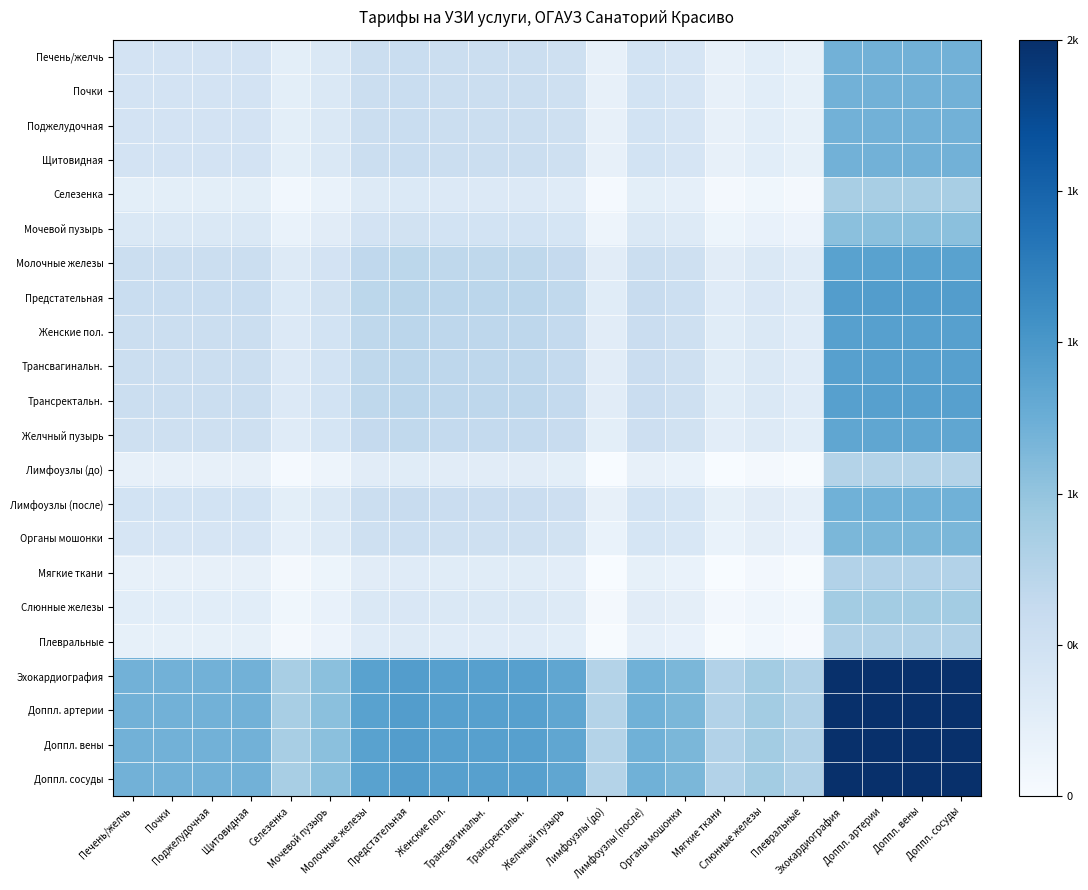

Reading right to left, extract all data points from this chart.

Печень/желчь: Доппл. сосуды=0.5	Доппл. вены=0.5	Доппл. артерии=0.5	Эхокардиография=0.5	Плевральные=0.1	Слюнные железы=0.1	Мягкие ткани=0.1	Органы мошонки=0.2	Лимфоузлы (после)=0.2	Лимфоузлы (до)=0.1	Желчный пузырь=0.2	Трансректальн.=0.2	Трансвагинальн.=0.2	Женские пол.=0.2	Предстательная=0.2	Молочные железы=0.2	Мочевой пузырь=0.1	Селезенка=0.1	Щитовидная=0.2	Поджелудочная=0.2	Почки=0.2	Печень/желчь=0.2
Почки: Доппл. сосуды=0.5	Доппл. вены=0.5	Доппл. артерии=0.5	Эхокардиография=0.5	Плевральные=0.1	Слюнные железы=0.1	Мягкие ткани=0.1	Органы мошонки=0.2	Лимфоузлы (после)=0.2	Лимфоузлы (до)=0.1	Желчный пузырь=0.2	Трансректальн.=0.2	Трансвагинальн.=0.2	Женские пол.=0.2	Предстательная=0.2	Молочные железы=0.2	Мочевой пузырь=0.1	Селезенка=0.1	Щитовидная=0.2	Поджелудочная=0.2	Почки=0.2	Печень/желчь=0.2
Поджелудочная: Доппл. сосуды=0.5	Доппл. вены=0.5	Доппл. артерии=0.5	Эхокардиография=0.5	Плевральные=0.1	Слюнные железы=0.1	Мягкие ткани=0.1	Органы мошонки=0.2	Лимфоузлы (после)=0.2	Лимфоузлы (до)=0.1	Желчный пузырь=0.2	Трансректальн.=0.2	Трансвагинальн.=0.2	Женские пол.=0.2	Предстательная=0.2	Молочные железы=0.2	Мочевой пузырь=0.1	Селезенка=0.1	Щитовидная=0.2	Поджелудочная=0.2	Почки=0.2	Печень/желчь=0.2
Щитовидная: Доппл. сосуды=0.5	Доппл. вены=0.5	Доппл. артерии=0.5	Эхокардиография=0.5	Плевральные=0.1	Слюнные железы=0.1	Мягкие ткани=0.1	Органы мошонки=0.2	Лимфоузлы (после)=0.2	Лимфоузлы (до)=0.1	Желчный пузырь=0.2	Трансректальн.=0.2	Трансвагинальн.=0.2	Женские пол.=0.2	Предстательная=0.2	Молочные железы=0.2	Мочевой пузырь=0.1	Селезенка=0.1	Щитовидная=0.2	Поджелудочная=0.2	Почки=0.2	Печень/желчь=0.2
Селезенка: Доппл. сосуды=0.3	Доппл. вены=0.3	Доппл. артерии=0.3	Эхокардиография=0.3	Плевральные=0.0	Слюнные железы=0.0	Мягкие ткани=0.0	Органы мошонки=0.1	Лимфоузлы (после)=0.1	Лимфоузлы (до)=0.0	Желчный пузырь=0.1	Трансректальн.=0.1	Трансвагинальн.=0.1	Женские пол.=0.1	Предстательная=0.1	Молочные железы=0.1	Мочевой пузырь=0.1	Селезенка=0.0	Щитовидная=0.1	Поджелудочная=0.1	Почки=0.1	Печень/желчь=0.1
Мочевой пузырь: Доппл. сосуды=0.4	Доппл. вены=0.4	Доппл. артерии=0.4	Эхокардиография=0.4	Плевральные=0.1	Слюнные железы=0.1	Мягкие ткани=0.1	Органы мошонки=0.1	Лимфоузлы (после)=0.1	Лимфоузлы (до)=0.0	Желчный пузырь=0.2	Трансректальн.=0.2	Трансвагинальн.=0.2	Женские пол.=0.2	Предстательная=0.2	Молочные железы=0.2	Мочевой пузырь=0.1	Селезенка=0.1	Щитовидная=0.1	Поджелудочная=0.1	Почки=0.1	Печень/желчь=0.1
Молочные железы: Доппл. сосуды=0.6	Доппл. вены=0.6	Доппл. артерии=0.6	Эхокардиография=0.6	Плевральные=0.1	Слюнные железы=0.1	Мягкие ткани=0.1	Органы мошонки=0.2	Лимфоузлы (после)=0.2	Лимфоузлы (до)=0.1	Желчный пузырь=0.3	Трансректальн.=0.3	Трансвагинальн.=0.3	Женские пол.=0.3	Предстательная=0.3	Молочные железы=0.3	Мочевой пузырь=0.2	Селезенка=0.1	Щитовидная=0.2	Поджелудочная=0.2	Почки=0.2	Печень/желчь=0.2
Предстательная: Доппл. сосуды=0.6	Доппл. вены=0.6	Доппл. артерии=0.6	Эхокардиография=0.6	Плевральные=0.1	Слюнные железы=0.2	Мягкие ткани=0.1	Органы мошонки=0.2	Лимфоузлы (после)=0.2	Лимфоузлы (до)=0.1	Желчный пузырь=0.3	Трансректальн.=0.3	Трансвагинальн.=0.3	Женские пол.=0.3	Предстательная=0.3	Молочные железы=0.3	Мочевой пузырь=0.2	Селезенка=0.1	Щитовидная=0.2	Поджелудочная=0.2	Почки=0.2	Печень/желчь=0.2
Женские пол.: Доппл. сосуды=0.6	Доппл. вены=0.6	Доппл. артерии=0.6	Эхокардиография=0.6	Плевральные=0.1	Слюнные железы=0.1	Мягкие ткани=0.1	Органы мошонки=0.2	Лимфоузлы (после)=0.2	Лимфоузлы (до)=0.1	Желчный пузырь=0.3	Трансректальн.=0.3	Трансвагинальн.=0.3	Женские пол.=0.3	Предстательная=0.3	Молочные железы=0.3	Мочевой пузырь=0.2	Селезенка=0.1	Щитовидная=0.2	Поджелудочная=0.2	Почки=0.2	Печень/желчь=0.2
Трансвагинальн.: Доппл. сосуды=0.6	Доппл. вены=0.6	Доппл. артерии=0.6	Эхокардиография=0.6	Плевральные=0.1	Слюнные железы=0.1	Мягкие ткани=0.1	Органы мошонки=0.2	Лимфоузлы (после)=0.2	Лимфоузлы (до)=0.1	Желчный пузырь=0.3	Трансректальн.=0.3	Трансвагинальн.=0.3	Женские пол.=0.3	Предстательная=0.3	Молочные железы=0.3	Мочевой пузырь=0.2	Селезенка=0.1	Щитовидная=0.2	Поджелудочная=0.2	Почки=0.2	Печень/желчь=0.2
Трансректальн.: Доппл. сосуды=0.6	Доппл. вены=0.6	Доппл. артерии=0.6	Эхокардиография=0.6	Плевральные=0.1	Слюнные железы=0.1	Мягкие ткани=0.1	Органы мошонки=0.2	Лимфоузлы (после)=0.2	Лимфоузлы (до)=0.1	Желчный пузырь=0.3	Трансректальн.=0.3	Трансвагинальн.=0.3	Женские пол.=0.3	Предстательная=0.3	Молочные железы=0.3	Мочевой пузырь=0.2	Селезенка=0.1	Щитовидная=0.2	Поджелудочная=0.2	Почки=0.2	Печень/желчь=0.2
Желчный пузырь: Доппл. сосуды=0.5	Доппл. вены=0.5	Доппл. артерии=0.5	Эхокардиография=0.5	Плевральные=0.1	Слюнные железы=0.1	Мягкие ткани=0.1	Органы мошонки=0.2	Лимфоузлы (после)=0.2	Лимфоузлы (до)=0.1	Желчный пузырь=0.2	Трансректальн.=0.3	Трансвагинальн.=0.3	Женские пол.=0.3	Предстательная=0.3	Молочные железы=0.3	Мочевой пузырь=0.2	Селезенка=0.1	Щитовидная=0.2	Поджелудочная=0.2	Почки=0.2	Печень/желчь=0.2
Лимфоузлы (до): Доппл. сосуды=0.3	Доппл. вены=0.3	Доппл. артерии=0.3	Эхокардиография=0.3	Плевральные=0.0	Слюнные железы=0.0	Мягкие ткани=0.0	Органы мошонки=0.1	Лимфоузлы (после)=0.1	Лимфоузлы (до)=0.0	Желчный пузырь=0.1	Трансректальн.=0.1	Трансвагинальн.=0.1	Женские пол.=0.1	Предстательная=0.1	Молочные железы=0.1	Мочевой пузырь=0.0	Селезенка=0.0	Щитовидная=0.1	Поджелудочная=0.1	Почки=0.1	Печень/желчь=0.1
Лимфоузлы (после): Доппл. сосуды=0.5	Доппл. вены=0.5	Доппл. артерии=0.5	Эхокардиография=0.5	Плевральные=0.1	Слюнные железы=0.1	Мягкие ткани=0.1	Органы мошонки=0.2	Лимфоузлы (после)=0.2	Лимфоузлы (до)=0.1	Желчный пузырь=0.2	Трансректальн.=0.2	Трансвагинальн.=0.2	Женские пол.=0.2	Предстательная=0.2	Молочные железы=0.2	Мочевой пузырь=0.1	Селезенка=0.1	Щитовидная=0.2	Поджелудочная=0.2	Почки=0.2	Печень/желчь=0.2
Органы мошонки: Доппл. сосуды=0.5	Доппл. вены=0.5	Доппл. артерии=0.5	Эхокардиография=0.5	Плевральные=0.1	Слюнные железы=0.1	Мягкие ткани=0.1	Органы мошонки=0.2	Лимфоузлы (после)=0.2	Лимфоузлы (до)=0.1	Желчный пузырь=0.2	Трансректальн.=0.2	Трансвагинальн.=0.2	Женские пол.=0.2	Предстательная=0.2	Молочные железы=0.2	Мочевой пузырь=0.1	Селезенка=0.1	Щитовидная=0.2	Поджелудочная=0.2	Почки=0.2	Печень/желчь=0.2
Мягкие ткани: Доппл. сосуды=0.3	Доппл. вены=0.3	Доппл. артерии=0.3	Эхокардиография=0.3	Плевральные=0.0	Слюнные железы=0.0	Мягкие ткани=0.0	Органы мошонки=0.1	Лимфоузлы (после)=0.1	Лимфоузлы (до)=0.0	Желчный пузырь=0.1	Трансректальн.=0.1	Трансвагинальн.=0.1	Женские пол.=0.1	Предстательная=0.1	Молочные железы=0.1	Мочевой пузырь=0.1	Селезенка=0.0	Щитовидная=0.1	Поджелудочная=0.1	Почки=0.1	Печень/желчь=0.1
Слюнные железы: Доппл. сосуды=0.4	Доппл. вены=0.4	Доппл. артерии=0.4	Эхокардиография=0.4	Плевральные=0.0	Слюнные железы=0.0	Мягкие ткани=0.0	Органы мошонки=0.1	Лимфоузлы (после)=0.1	Лимфоузлы (до)=0.0	Желчный пузырь=0.1	Трансректальн.=0.1	Трансвагинальн.=0.1	Женские пол.=0.1	Предстательная=0.2	Молочные железы=0.1	Мочевой пузырь=0.1	Селезенка=0.0	Щитовидная=0.1	Поджелудочная=0.1	Почки=0.1	Печень/желчь=0.1
Плевральные: Доппл. сосуды=0.3	Доппл. вены=0.3	Доппл. артерии=0.3	Эхокардиография=0.3	Плевральные=0.0	Слюнные железы=0.0	Мягкие ткани=0.0	Органы мошонки=0.1	Лимфоузлы (после)=0.1	Лимфоузлы (до)=0.0	Желчный пузырь=0.1	Трансректальн.=0.1	Трансвагинальн.=0.1	Женские пол.=0.1	Предстательная=0.1	Молочные железы=0.1	Мочевой пузырь=0.1	Селезенка=0.0	Щитовидная=0.1	Поджелудочная=0.1	Почки=0.1	Печень/желчь=0.1
Эхокардиография: Доппл. сосуды=1.0	Доппл. вены=1.0	Доппл. артерии=1.0	Эхокардиография=1.0	Плевральные=0.3	Слюнные железы=0.4	Мягкие ткани=0.3	Органы мошонки=0.5	Лимфоузлы (после)=0.5	Лимфоузлы (до)=0.3	Желчный пузырь=0.5	Трансректальн.=0.6	Трансвагинальн.=0.6	Женские пол.=0.6	Предстательная=0.6	Молочные железы=0.6	Мочевой пузырь=0.4	Селезенка=0.3	Щитовидная=0.5	Поджелудочная=0.5	Почки=0.5	Печень/желчь=0.5
Доппл. артерии: Доппл. сосуды=1.0	Доппл. вены=1.0	Доппл. артерии=1.0	Эхокардиография=1.0	Плевральные=0.3	Слюнные железы=0.4	Мягкие ткани=0.3	Органы мошонки=0.5	Лимфоузлы (после)=0.5	Лимфоузлы (до)=0.3	Желчный пузырь=0.5	Трансректальн.=0.6	Трансвагинальн.=0.6	Женские пол.=0.6	Предстательная=0.6	Молочные железы=0.6	Мочевой пузырь=0.4	Селезенка=0.3	Щитовидная=0.5	Поджелудочная=0.5	Почки=0.5	Печень/желчь=0.5
Доппл. вены: Доппл. сосуды=1.0	Доппл. вены=1.0	Доппл. артерии=1.0	Эхокардиография=1.0	Плевральные=0.3	Слюнные железы=0.4	Мягкие ткани=0.3	Органы мошонки=0.5	Лимфоузлы (после)=0.5	Лимфоузлы (до)=0.3	Желчный пузырь=0.5	Трансректальн.=0.6	Трансвагинальн.=0.6	Женские пол.=0.6	Предстательная=0.6	Молочные железы=0.6	Мочевой пузырь=0.4	Селезенка=0.3	Щитовидная=0.5	Поджелудочная=0.5	Почки=0.5	Печень/желчь=0.5
Доппл. сосуды: Доппл. сосуды=1.0	Доппл. вены=1.0	Доппл. артерии=1.0	Эхокардиография=1.0	Плевральные=0.3	Слюнные железы=0.4	Мягкие ткани=0.3	Органы мошонки=0.5	Лимфоузлы (после)=0.5	Лимфоузлы (до)=0.3	Желчный пузырь=0.5	Трансректальн.=0.6	Трансвагинальн.=0.6	Женские пол.=0.6	Предстательная=0.6	Молочные железы=0.6	Мочевой пузырь=0.4	Селезенка=0.3	Щитовидная=0.5	Поджелудочная=0.5	Почки=0.5	Печень/желчь=0.5